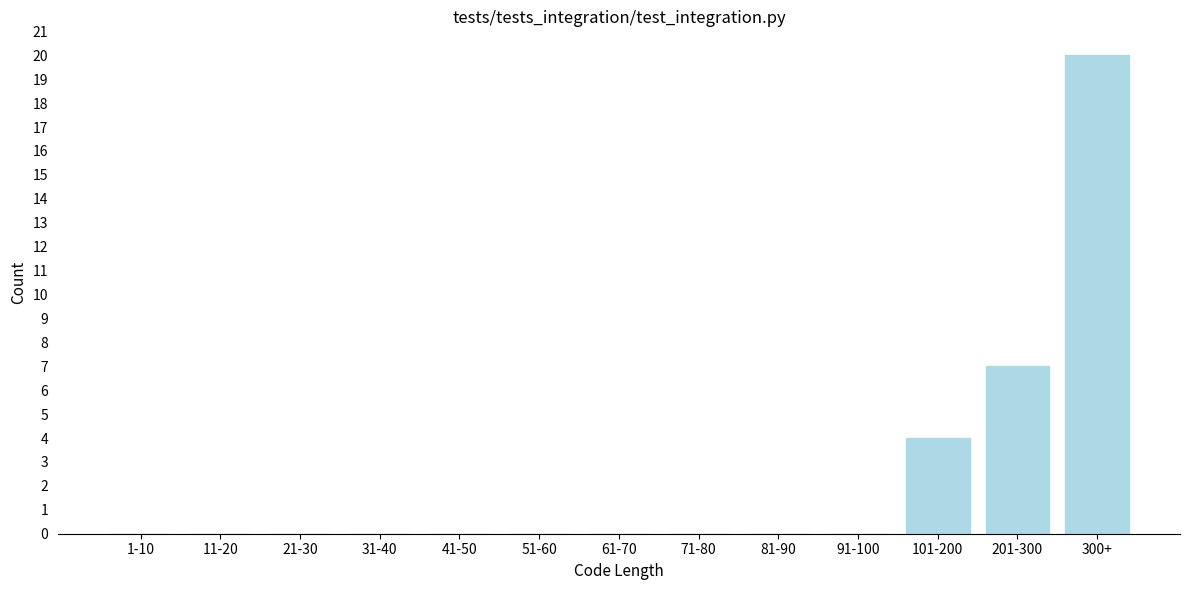

Reading left to right, what are all the values shown in this chart?

1-10=0	11-20=0	21-30=0	31-40=0	41-50=0	51-60=0	61-70=0	71-80=0	81-90=0	91-100=0	101-200=4	201-300=7	300+=20